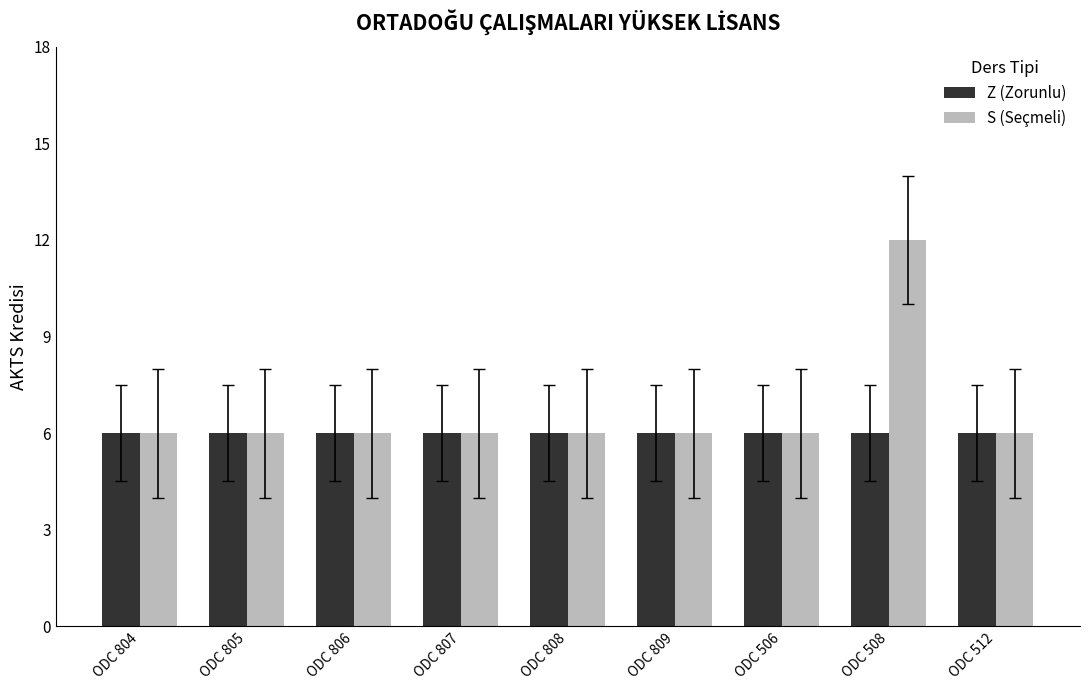

What is the sum of all S (Seçmeli) values?

60